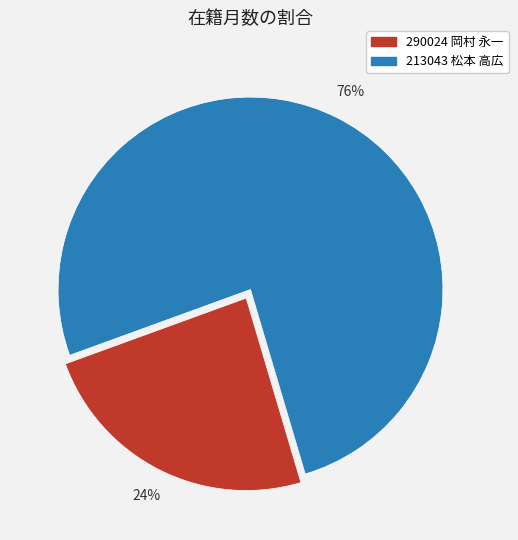

Is it true that 213043 松本 高広 is 76% of the pie?

True